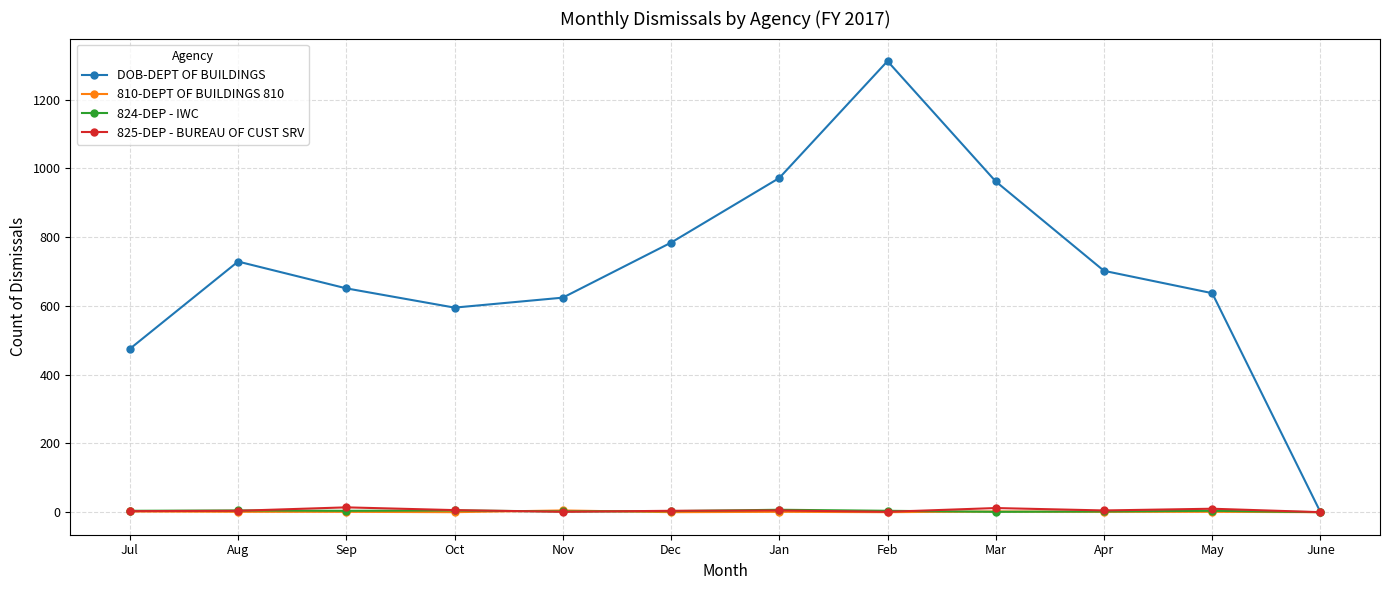

Which series has the largest range (max minus min)?

DOB-DEPT OF BUILDINGS